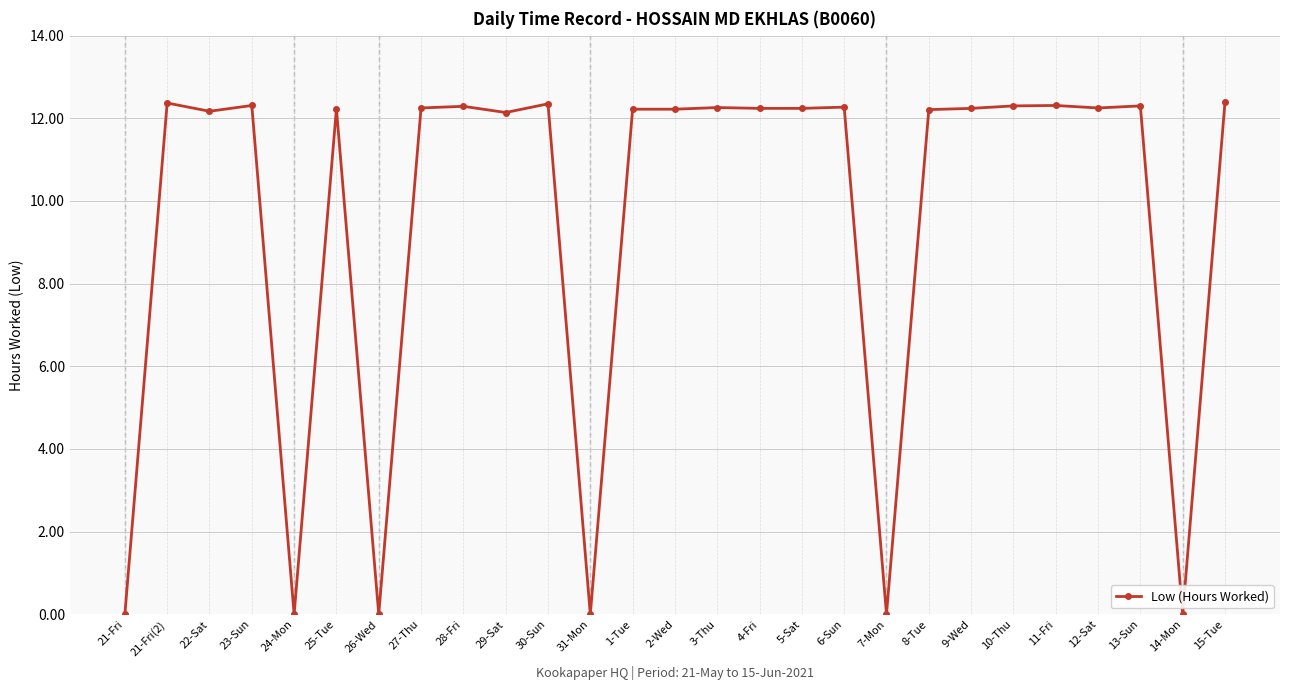

How many lines are shown in the chart?

1